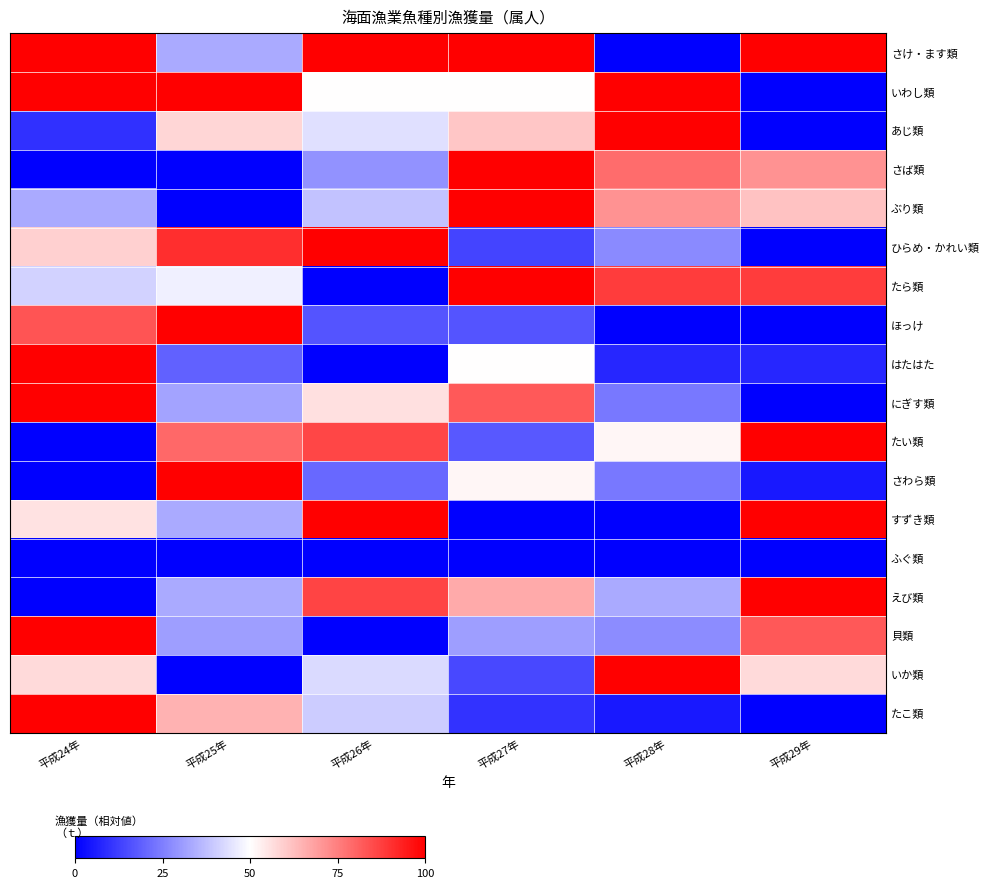

What is the total value across all series at 平成26年?

8.1